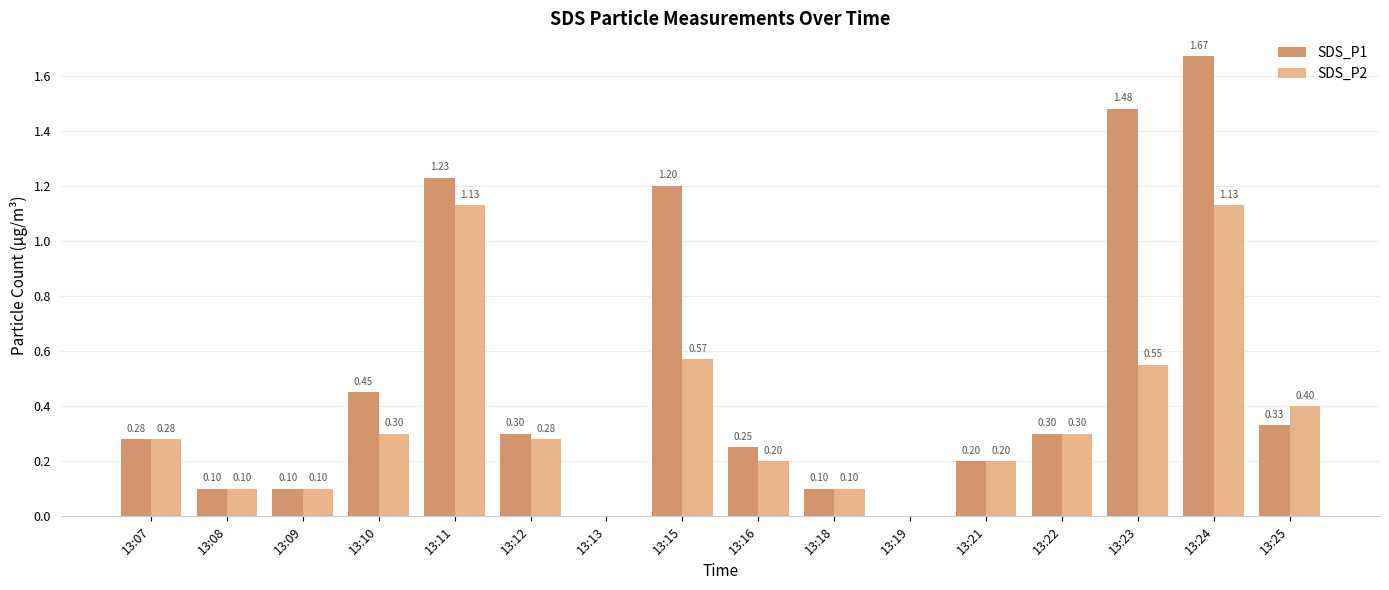

Is the value of SDS_P2 at 13:18 greater than the value of SDS_P1 at 13:25?

No